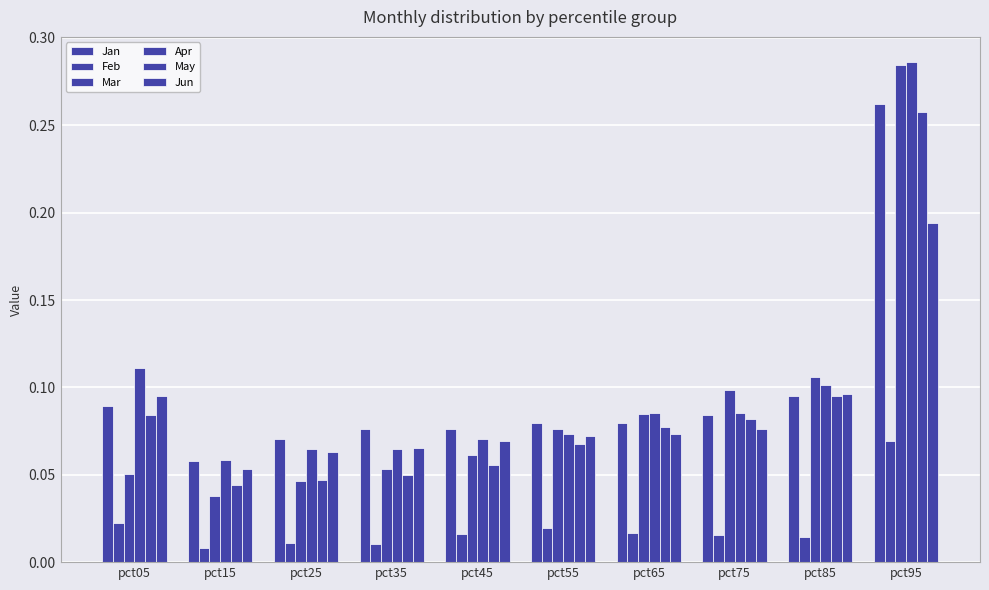

Reading left to right, transcribe all the data shown in this chart.

Jan: 0.1	0.1	0.1	0.1	0.1	0.1	0.1	0.1	0.1	0.3
Feb: 0.0	0.0	0.0	0.0	0.0	0.0	0.0	0.0	0.0	0.1
Mar: 0.1	0.0	0.0	0.1	0.1	0.1	0.1	0.1	0.1	0.3
Apr: 0.1	0.1	0.1	0.1	0.1	0.1	0.1	0.1	0.1	0.3
May: 0.1	0.0	0.0	0.0	0.1	0.1	0.1	0.1	0.1	0.3
Jun: 0.1	0.1	0.1	0.1	0.1	0.1	0.1	0.1	0.1	0.2